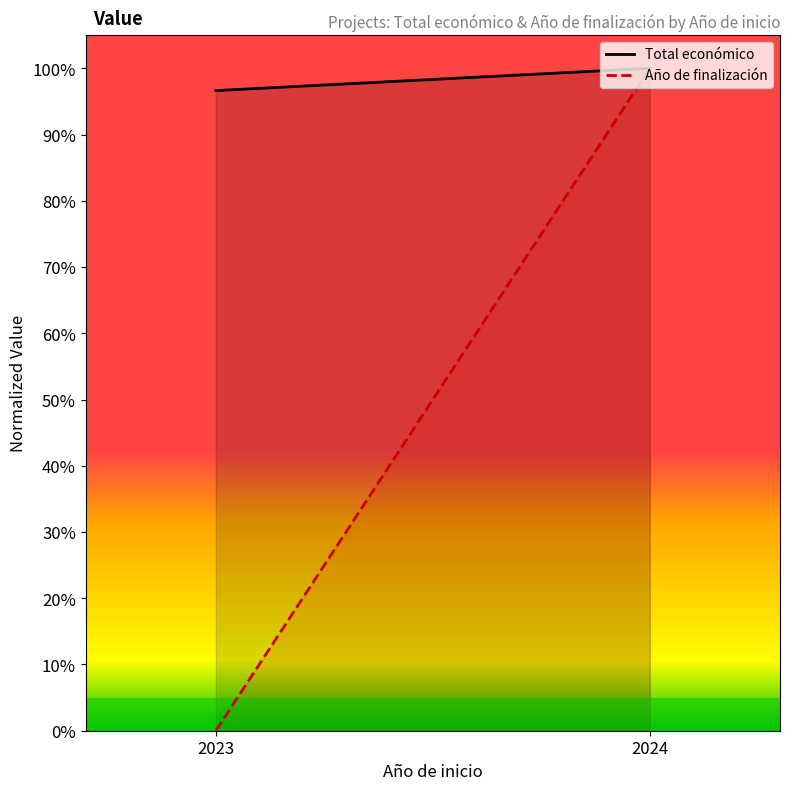

Reading right to left, list all the values displayed in this chart.

Total económico: 2024=1.0	2023=1.0
Año de finalización: 2024=1.0	2023=0.0